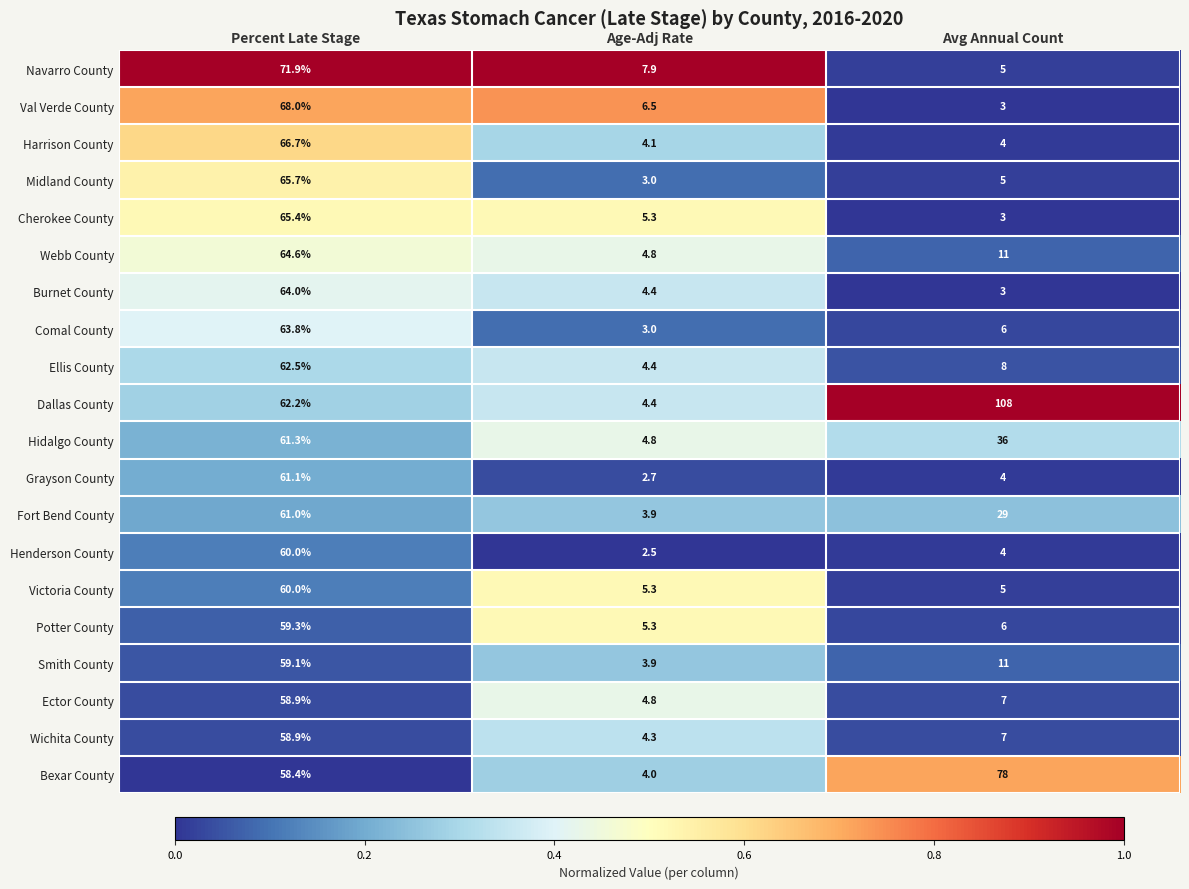

What is the sum of all Cherokee County values?

73.7